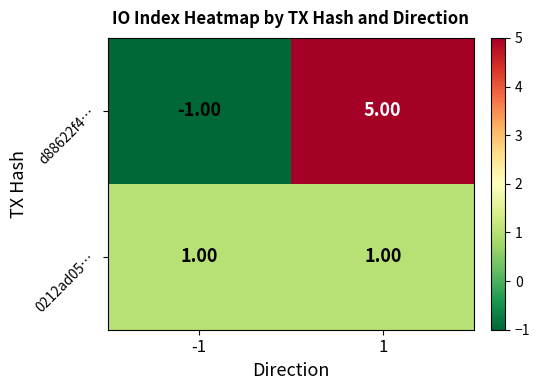

Which series changed the most between -1 and 1?

d88622f4…